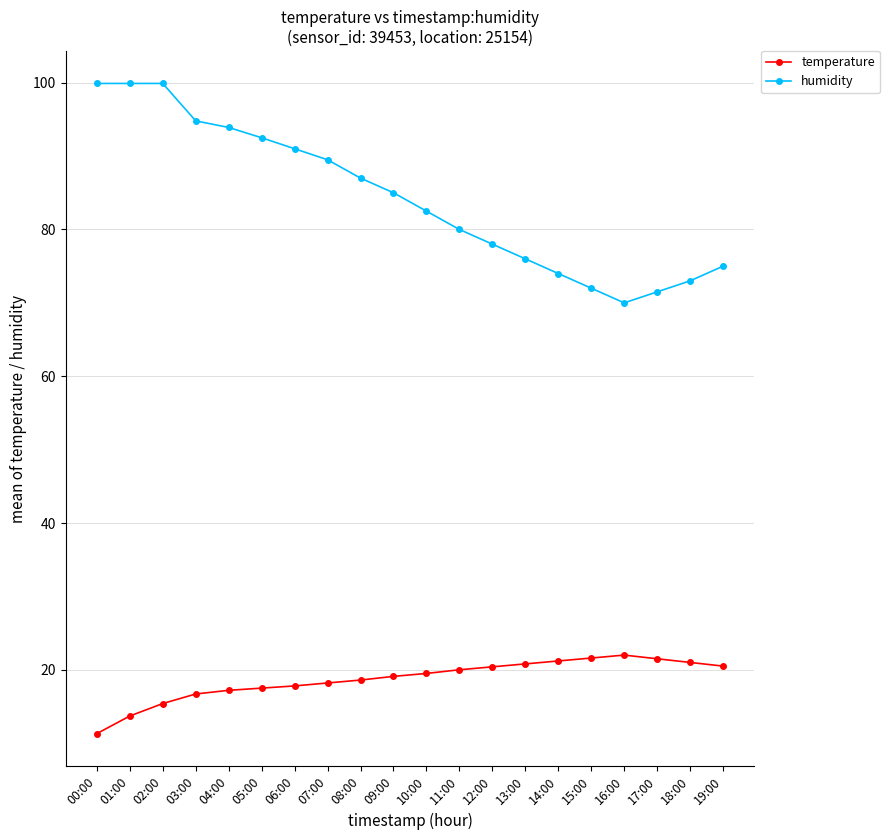

True or false: humidity and temperature intersect in this chart.

False